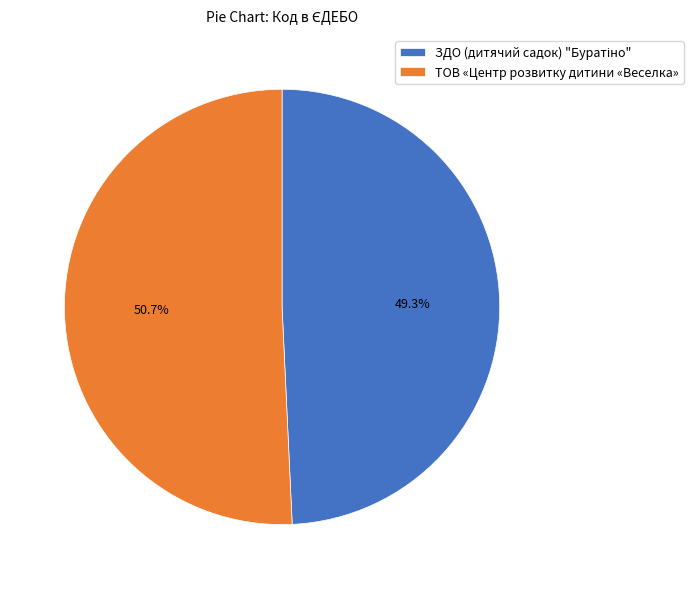

What percentage is NOT represented by ТОВ «Центр розвитку дитини «Веселка»?

49.3%